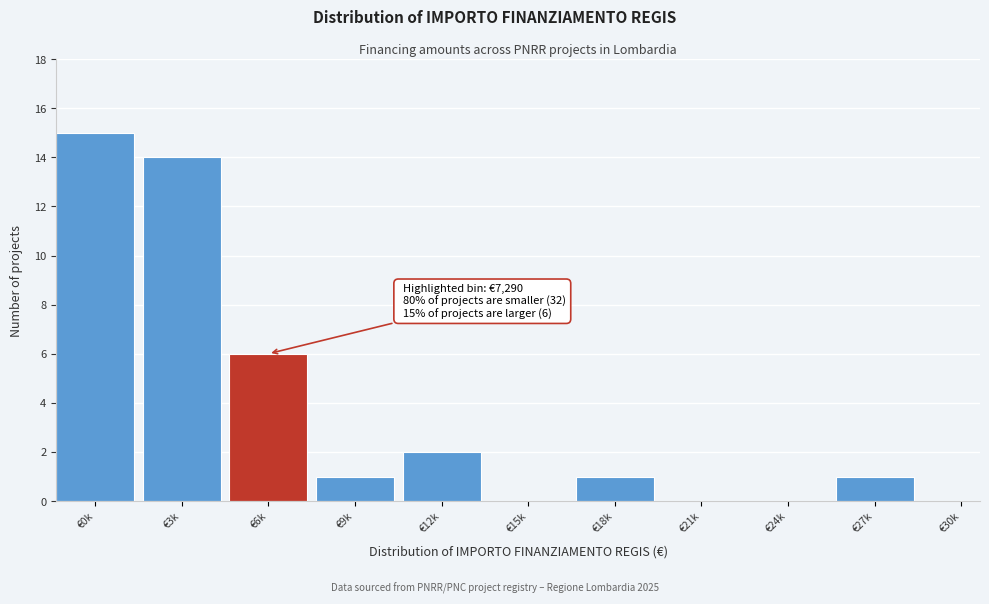

Reading left to right, transcribe all the data shown in this chart.

€0k=15	€3k=14	€6k=6	€9k=1	€12k=2	€15k=0	€18k=1	€21k=0	€24k=0	€27k=1	€30k=0